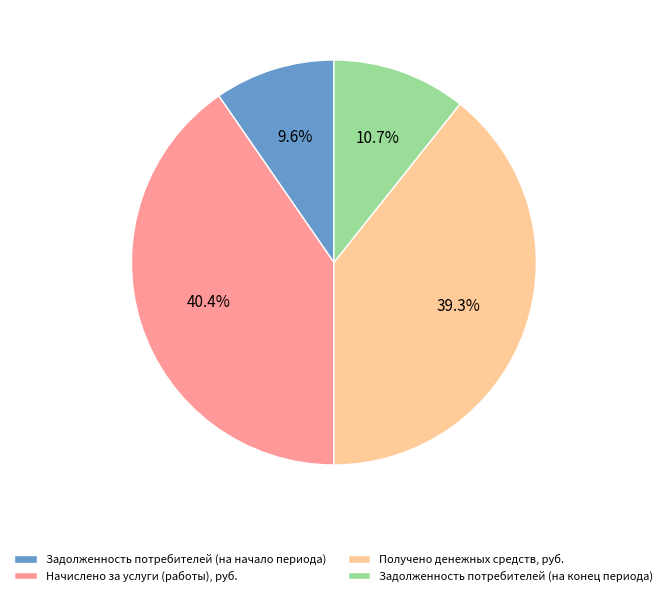

To the nearest percent, what percentage of the pie is Задолженность потребителей (на начало периода)?

10%